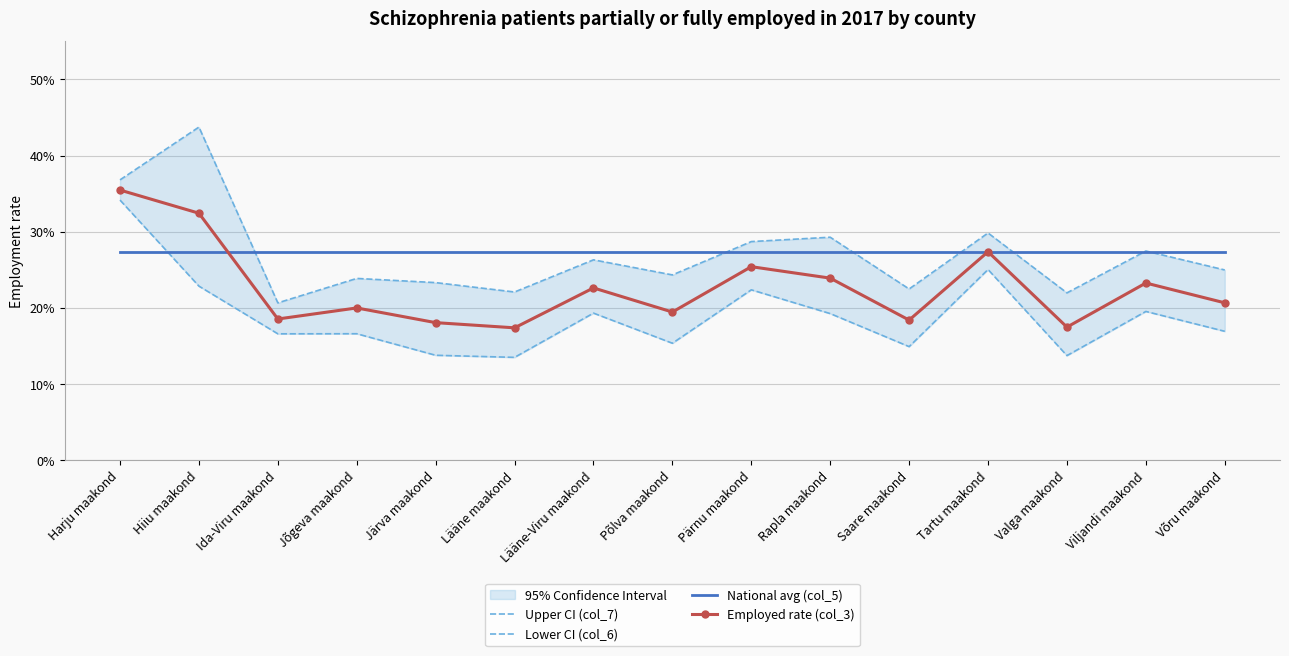

What is the greatest value displayed?

0.4